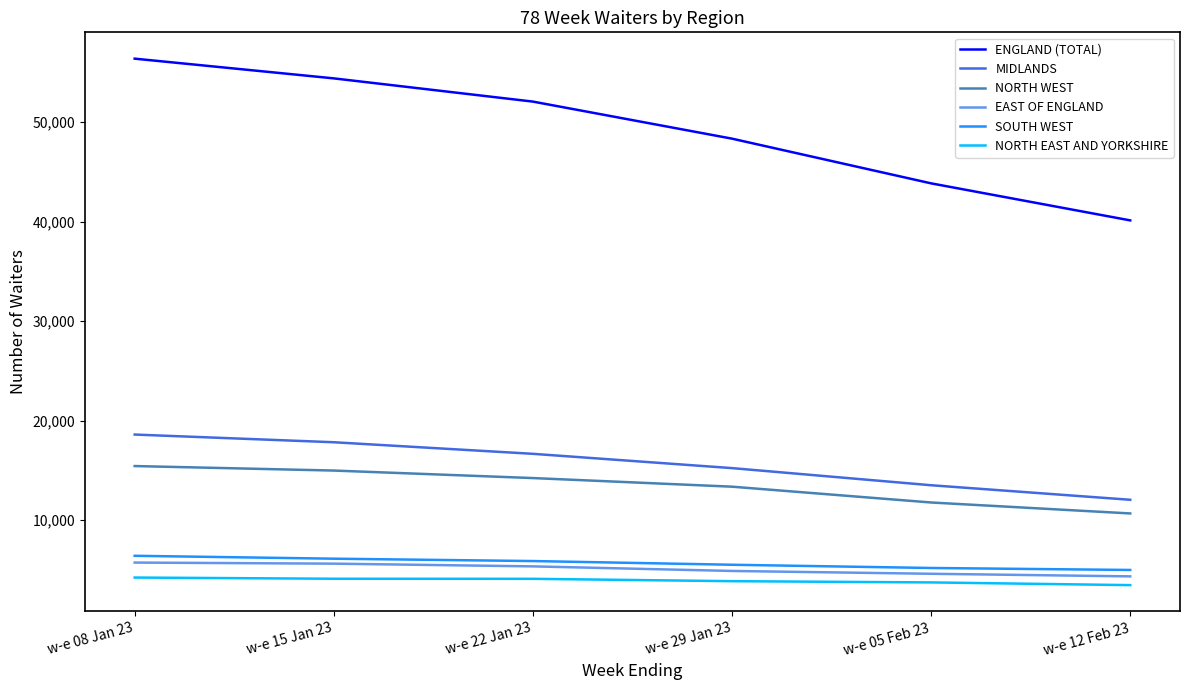

Where does the MIDLANDS series first go above 16660?

w-e 08 Jan 23